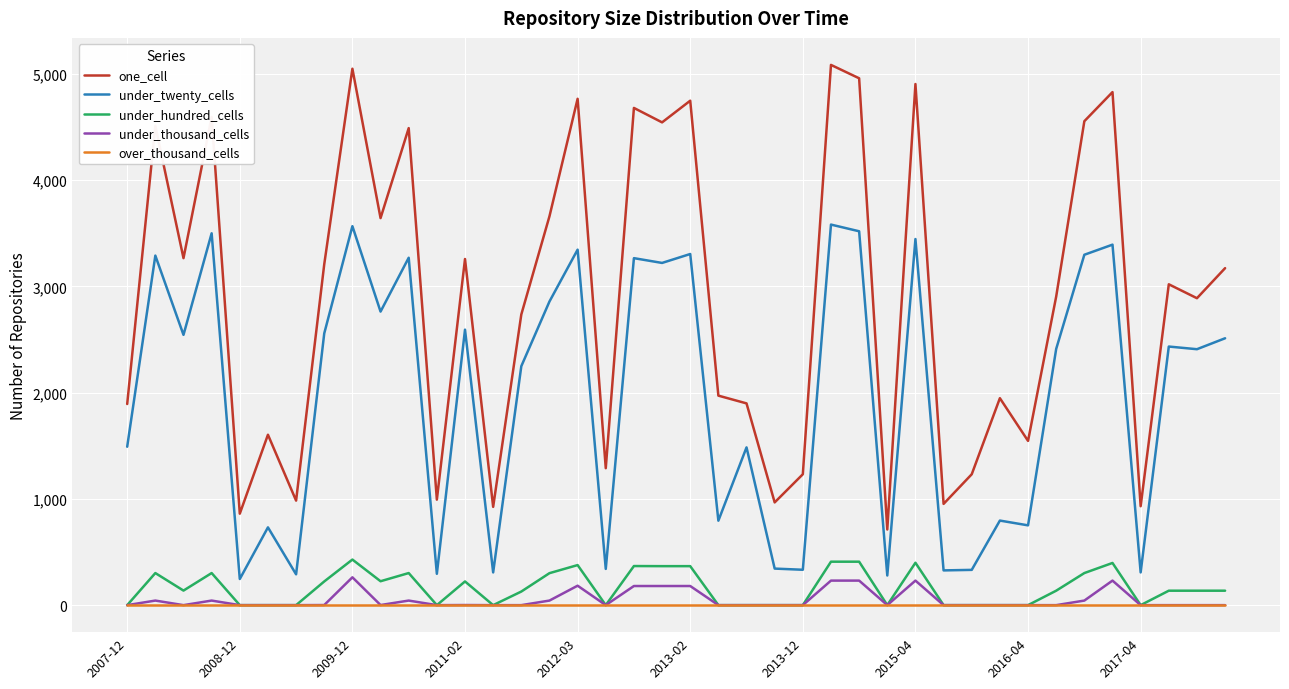

Which series has the widest spread of values?

one_cell